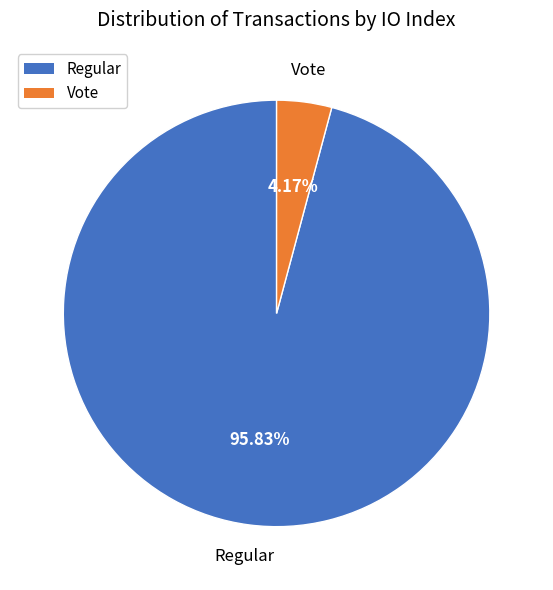

Is there a majority slice in this chart?

Yes